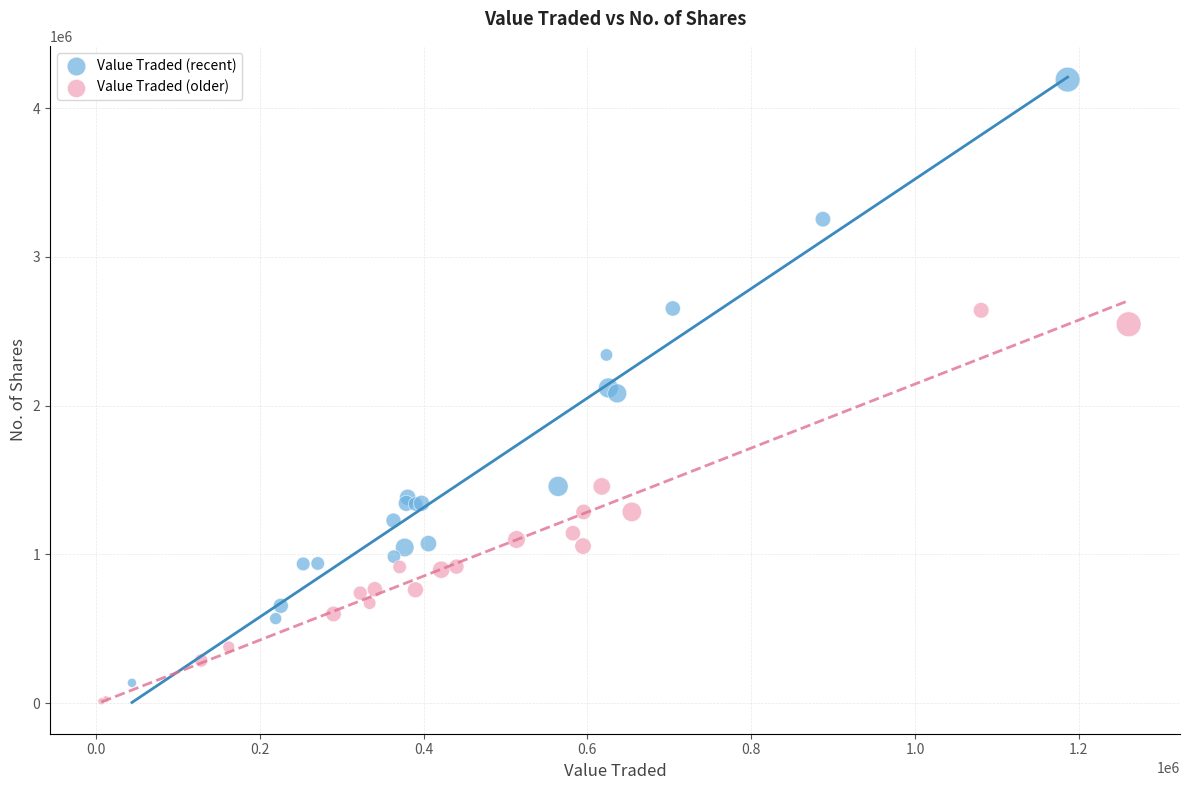

Which series has the largest Y range (max minus min)?

Value Traded (recent)